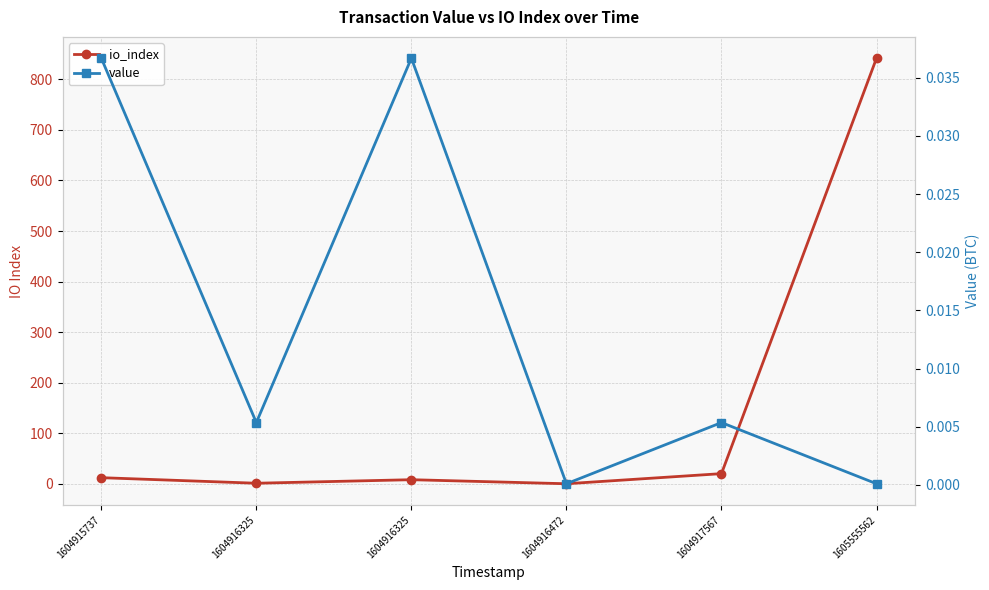

How many interior local valleys does the io_index series have?

2